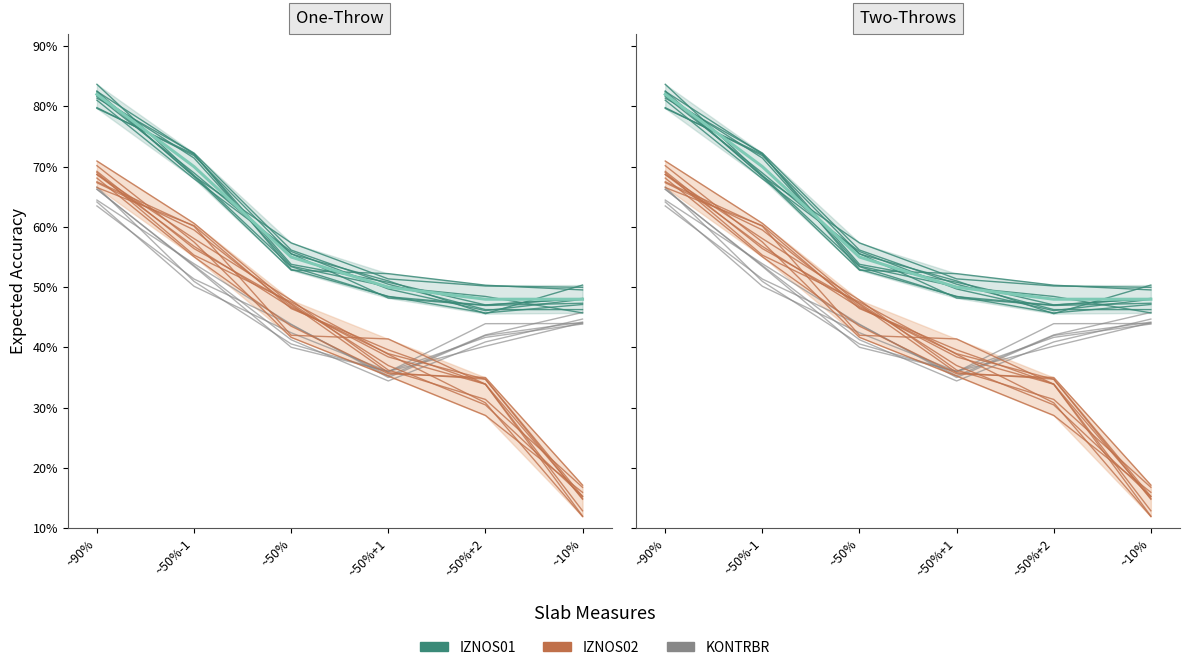

True or false: IZNOS02 and IZNOS01 mean cross at least once.

False